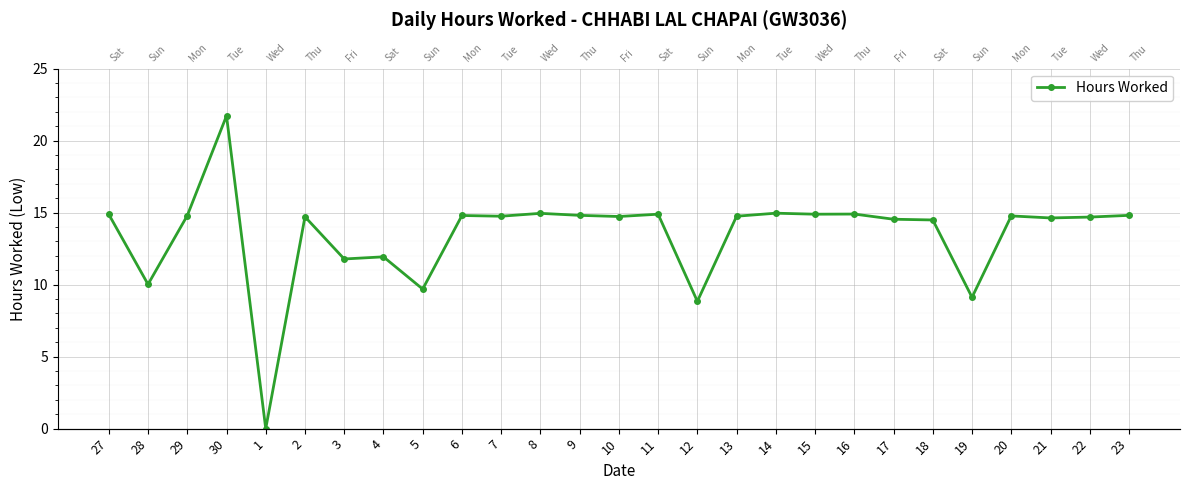

What is the label of the 1st point from the left?

27